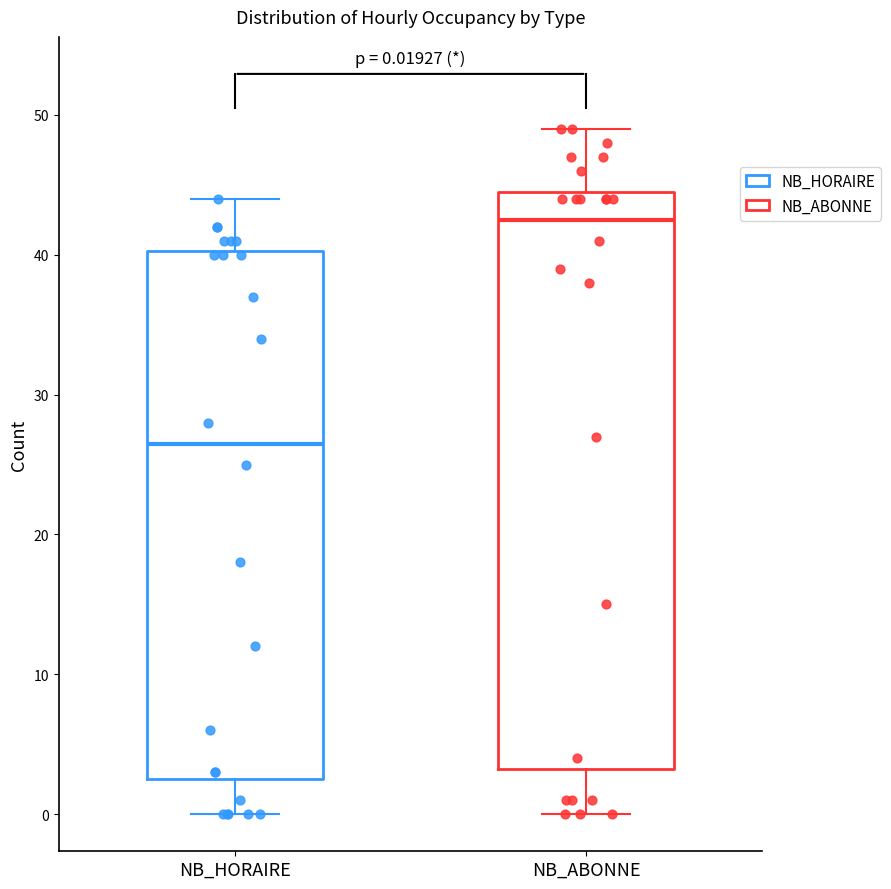

Which box has the lowest median line?

NB_HORAIRE